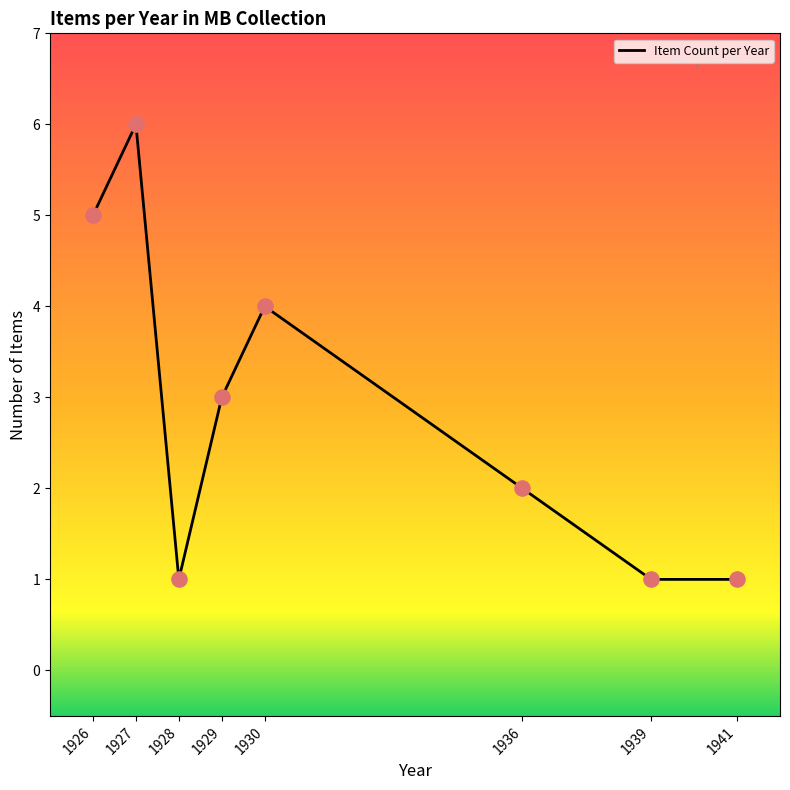

What is the ratio of the value at 1936 to the value at 1927?

0.3